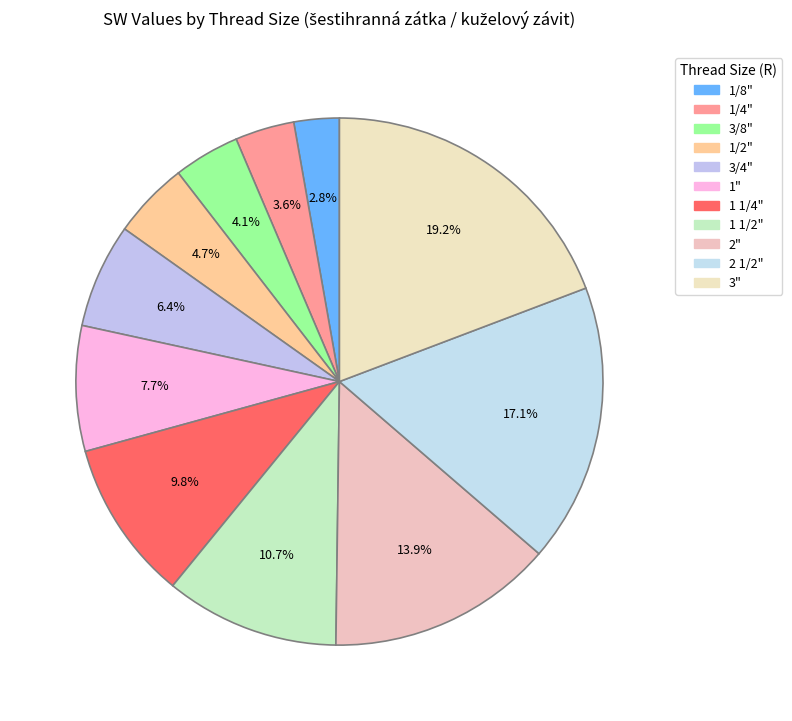

How many slices are in this pie chart?

11